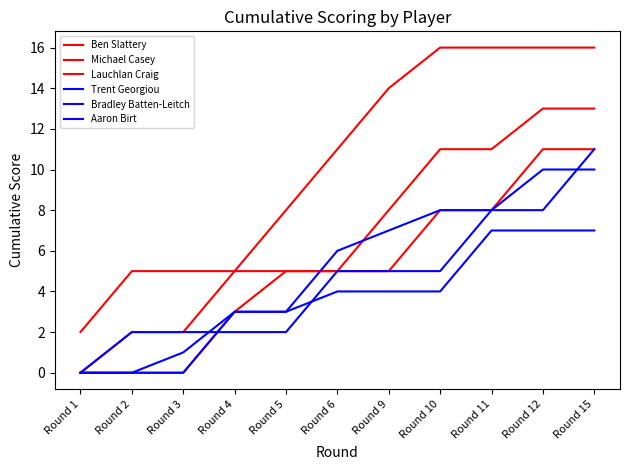

What is the highest value of the Michael Casey series?

13